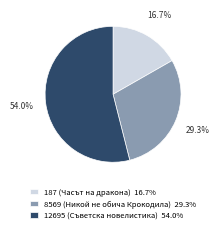

How many segments does this pie chart have?

3